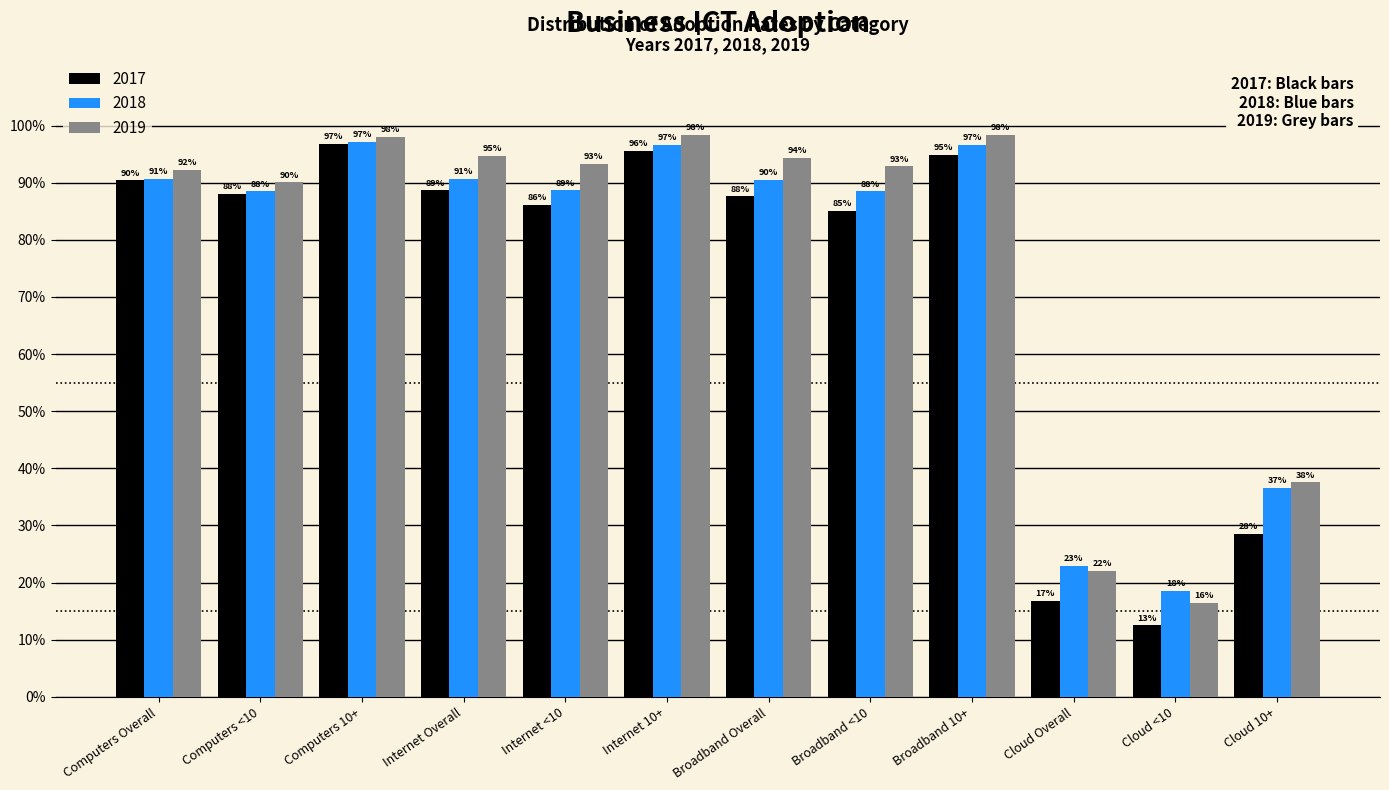

What are all the series names shown in the legend?

2017, 2018, 2019